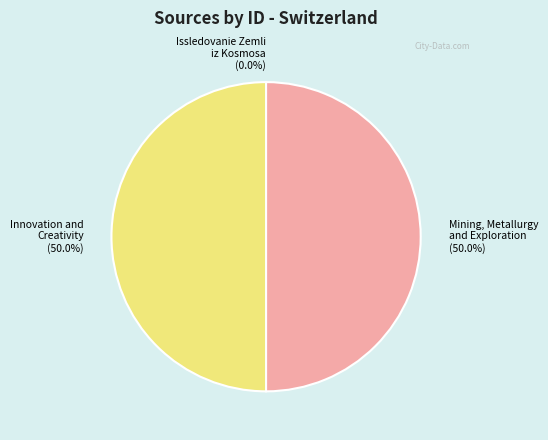

Approximately how many times larger is the value at Innovation and Creativity (50.0%) compared to Mining, Metallurgy and Exploration (50.0%)?

1.0